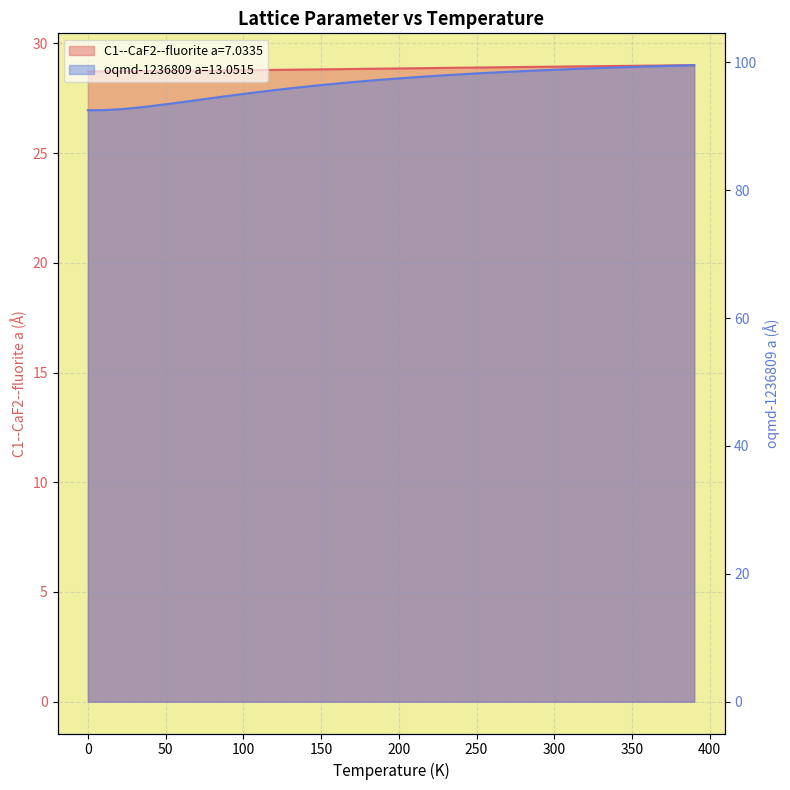

True or false: C1--CaF2--fluorite a=7.0335 and oqmd-1236809 a=13.0515 intersect in this chart.

False